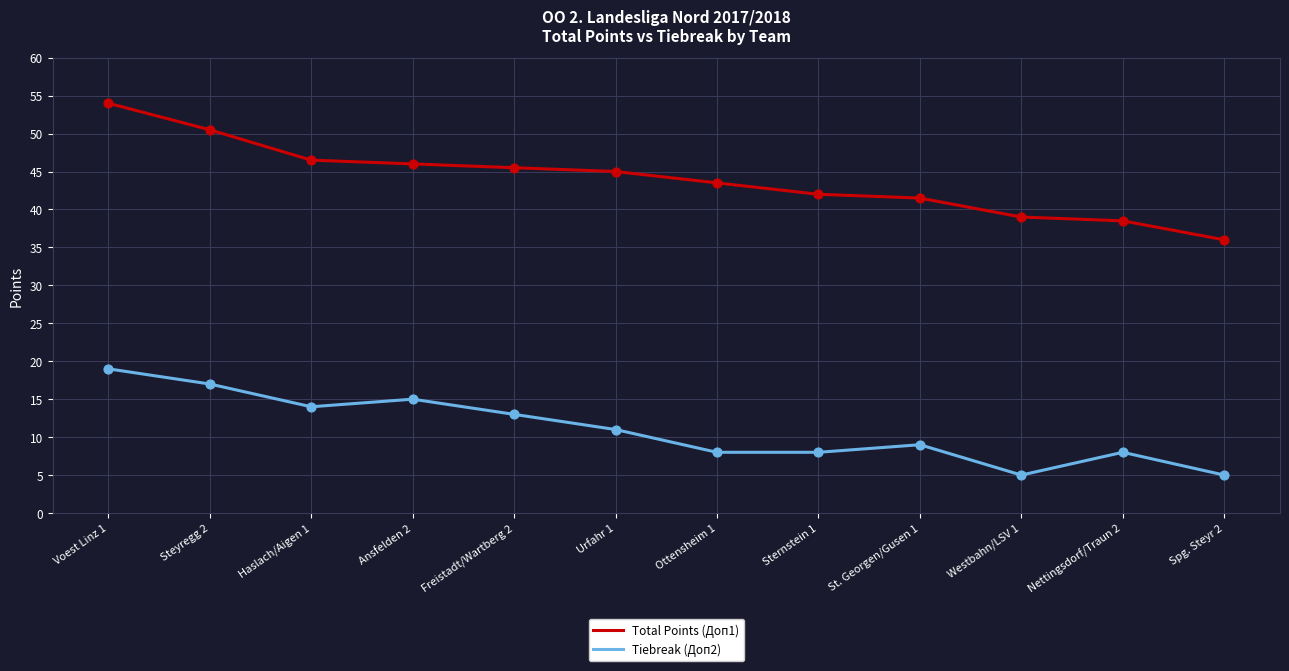

Is the value of Tiebreak (Доп2) at Spg. Steyr 2 greater than the value of Total Points (Доп1) at Nettingsdorf/Traun 2?

No